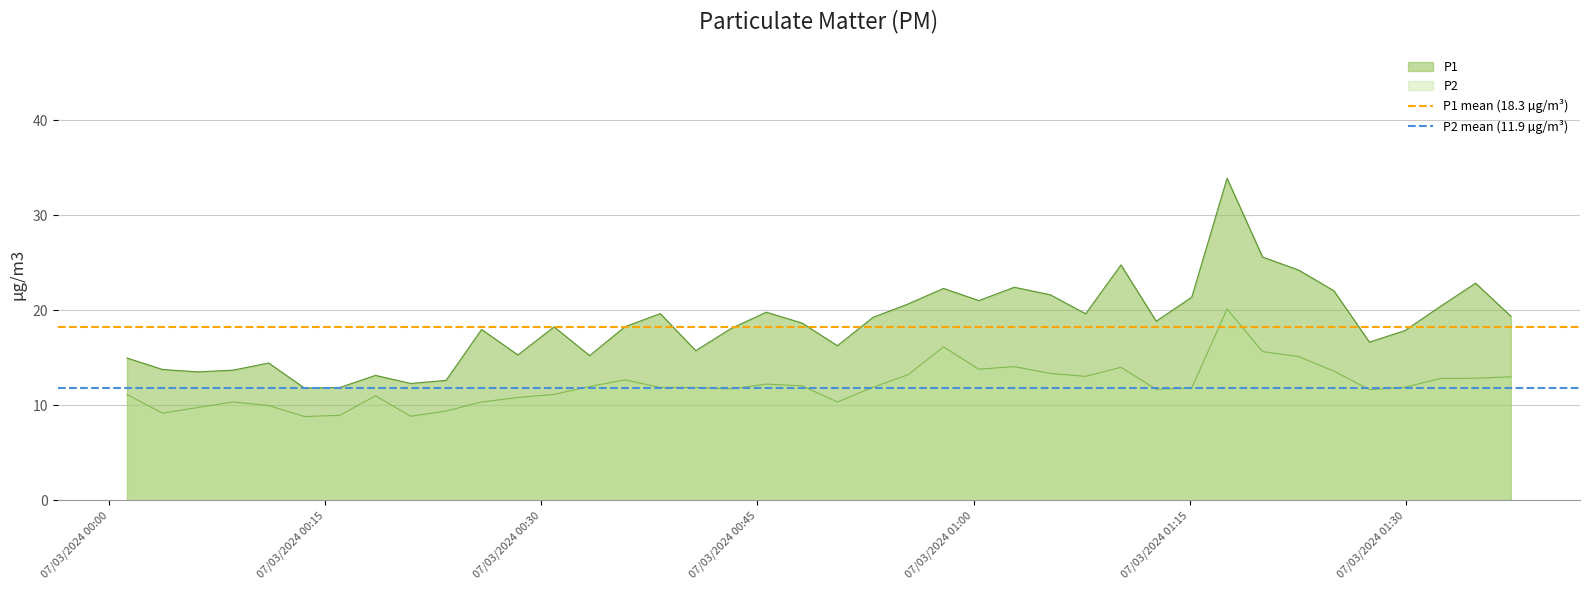

True or false: P1 and P2 cross at least once.

False